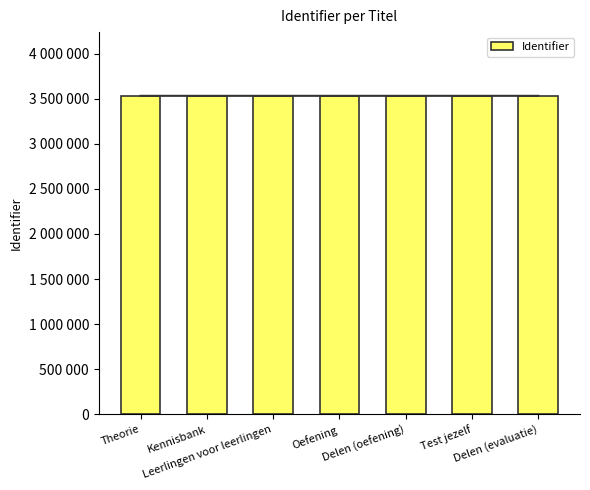

What is the change in value from Theorie to Kennisbank?

+1